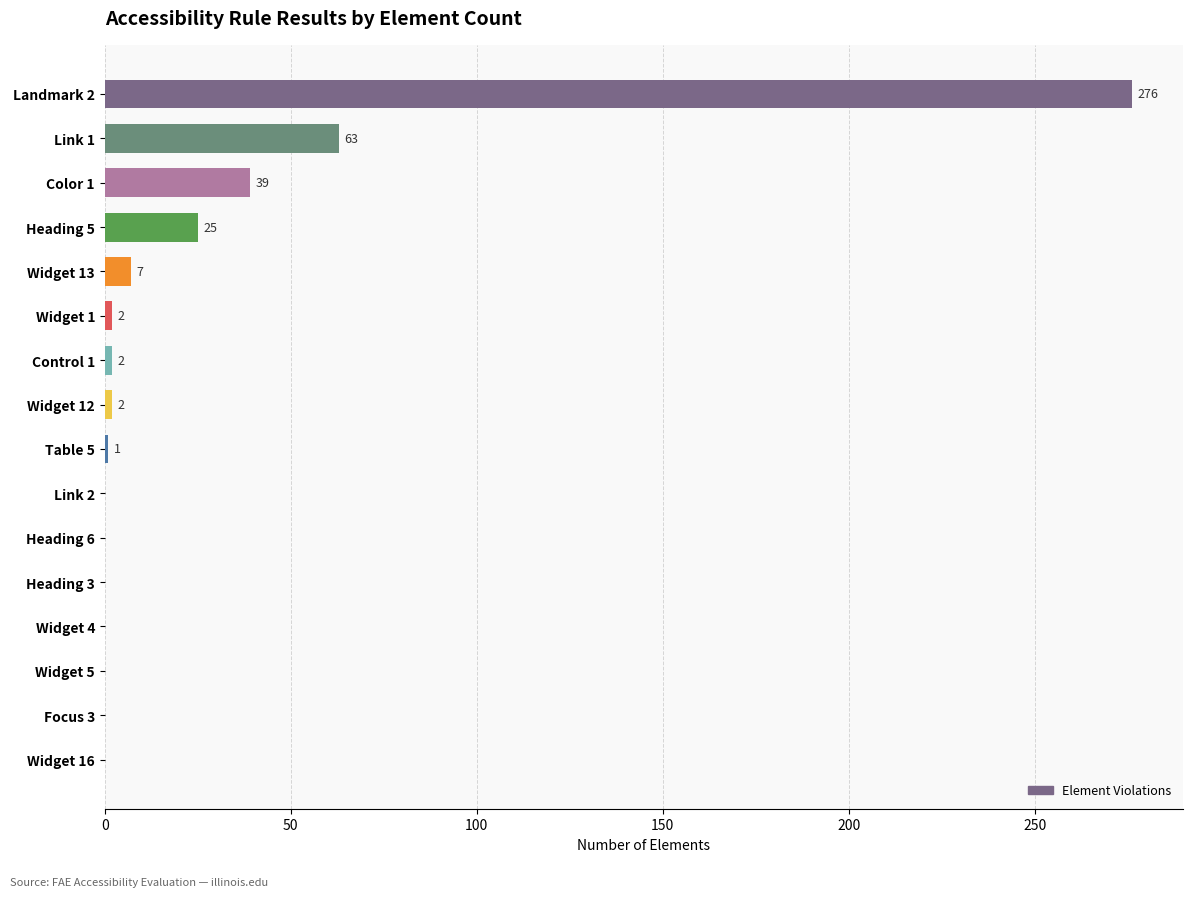

What is the sum of the values at Widget 1 and Table 5?

3